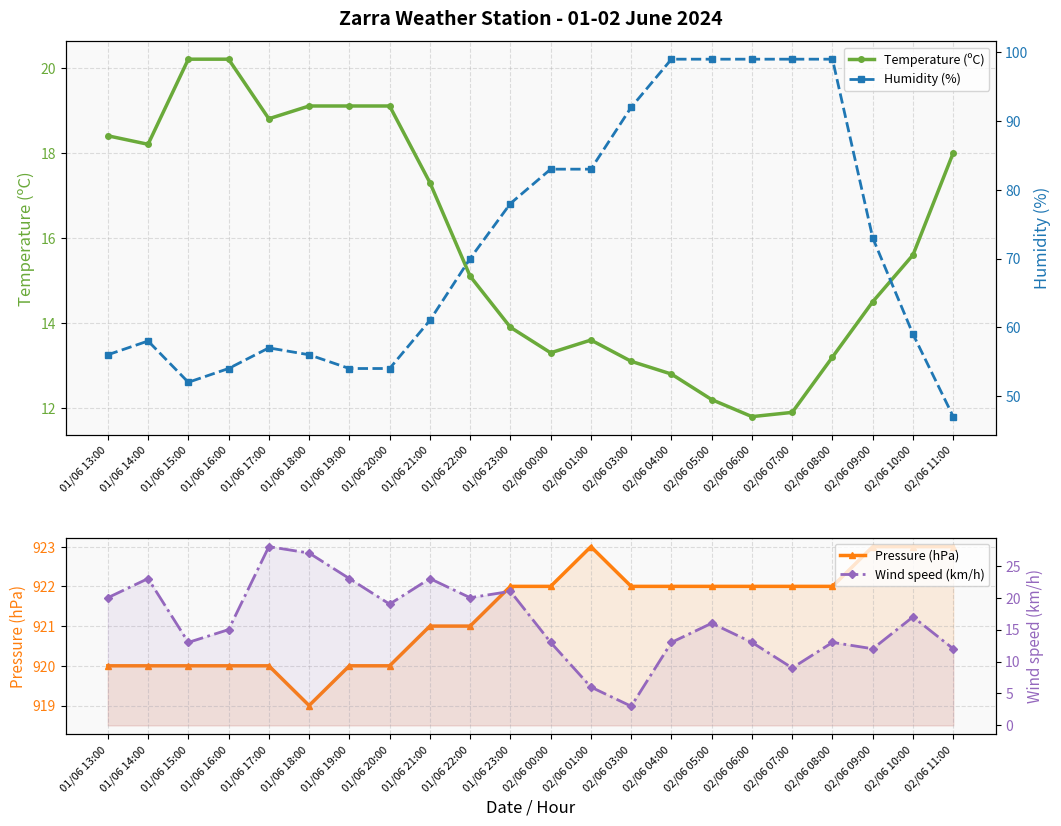

At which category does the chart reach its peak across all series?

02/06 01:00